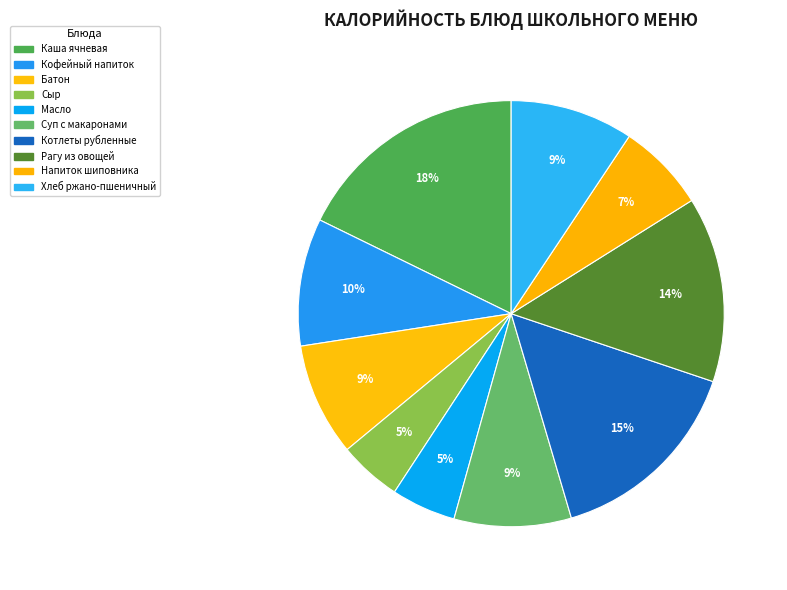

What is the smallest slice in the pie chart?

СЫР (ПОРЦИЯМИ)